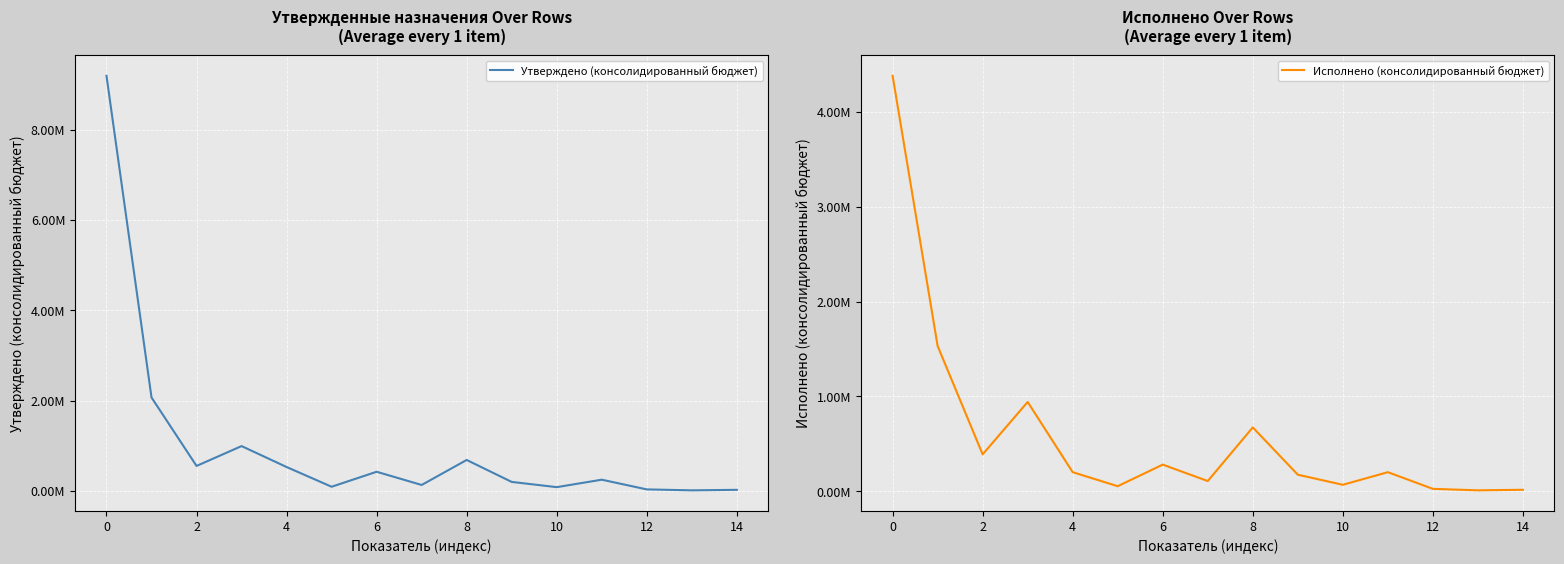

The value of Исполнено (консолидированный бюджет) at 11 is 201250.0. True or false?

True